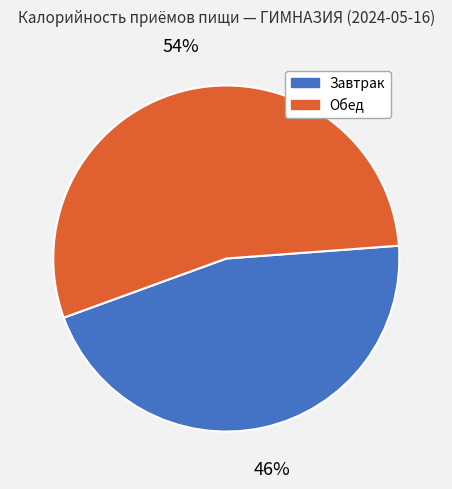

How many slices are in this pie chart?

2